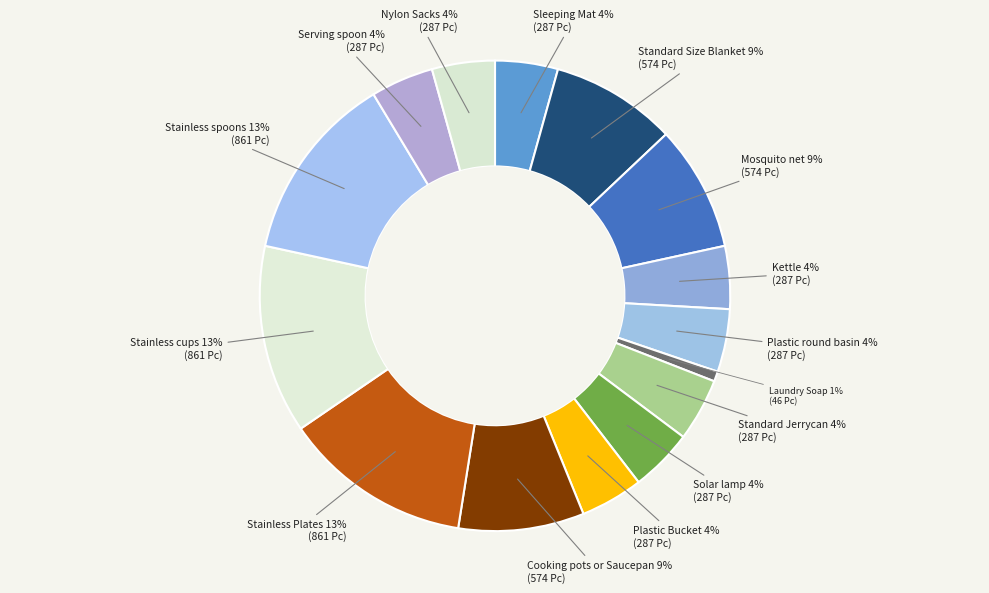

Between Stainless spoons and Mosquito net, which is larger?

Stainless spoons